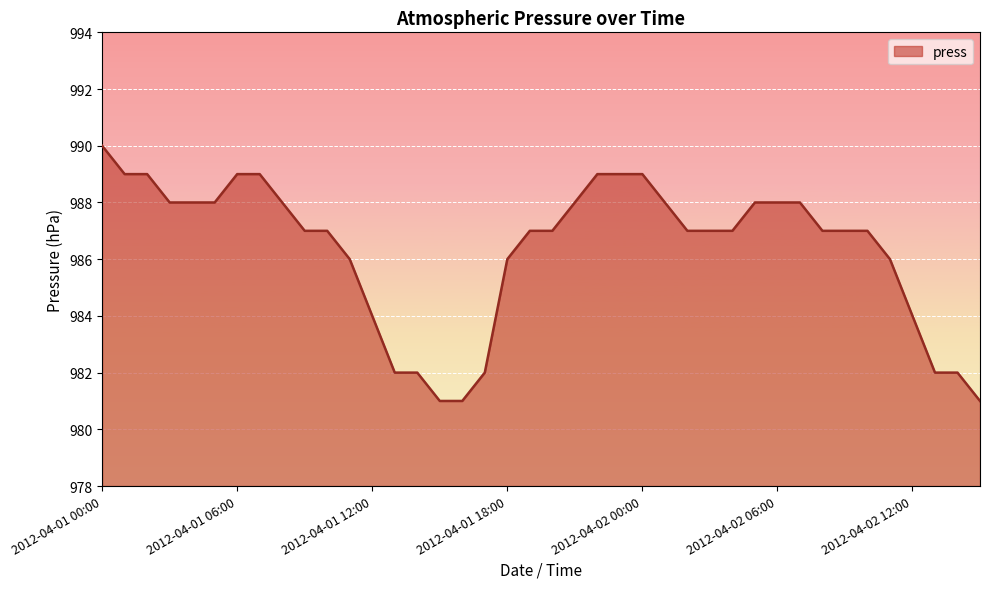

What is the maximum value shown in the chart?

990